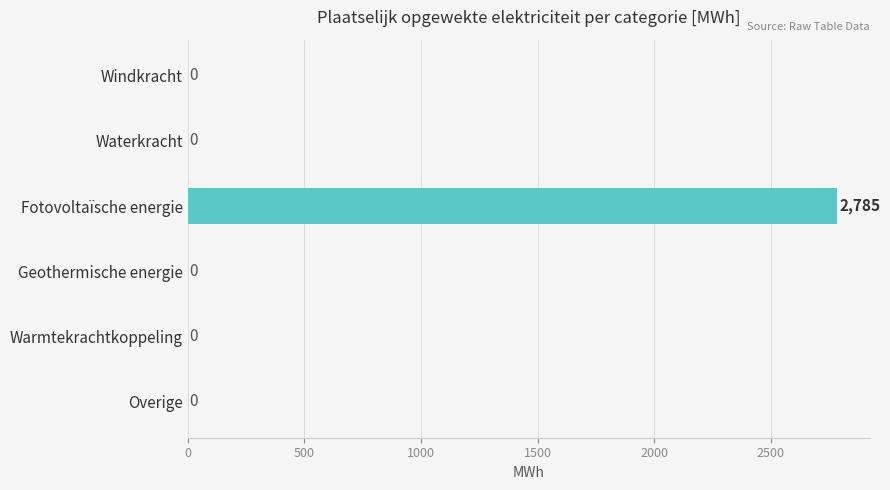

What is the greatest value displayed?

2785.4